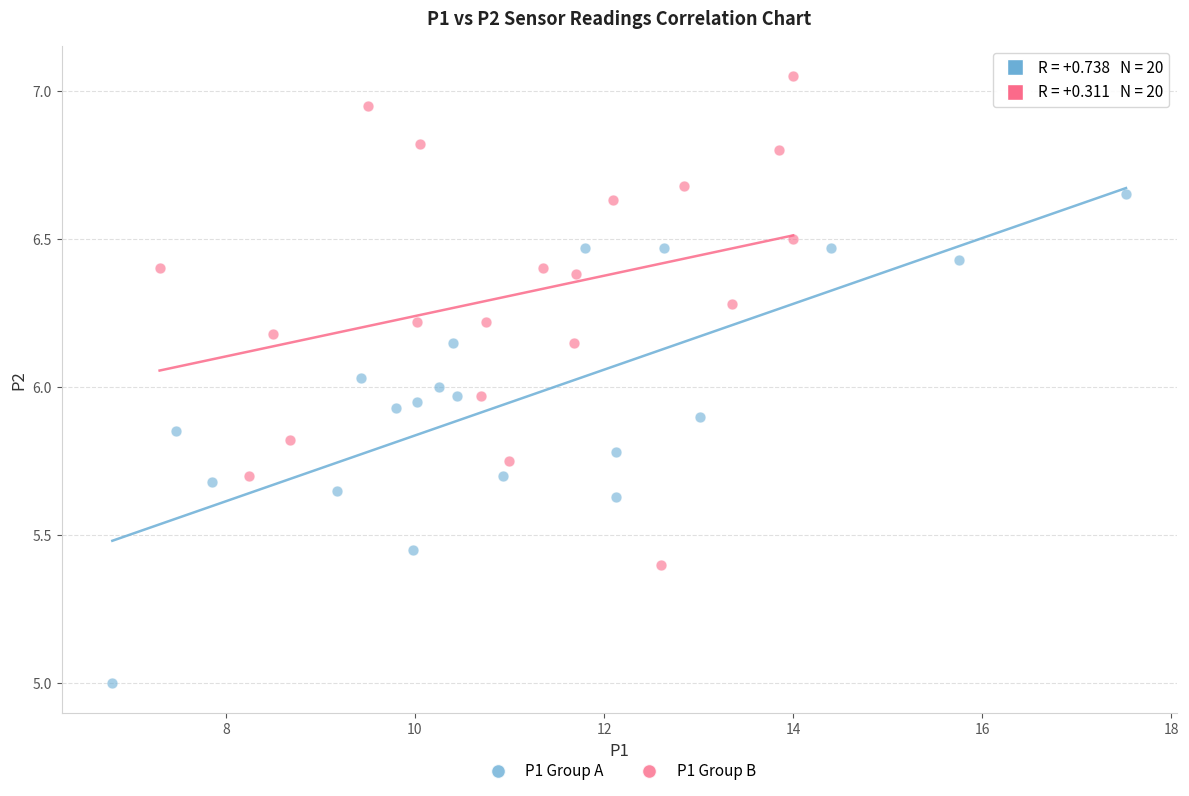

Which series reaches the minimum Y coordinate?

P1 Group A